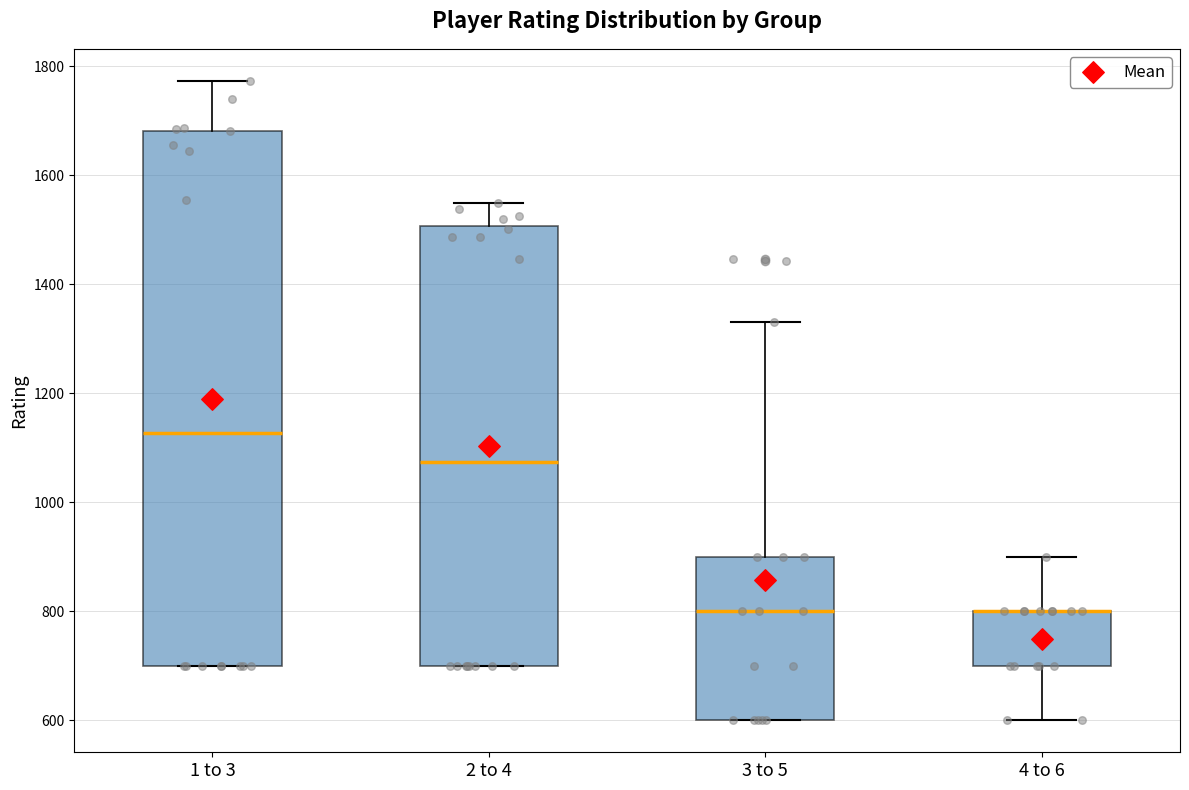

Reading left to right, transcribe this box plot: for each box, give where its median line is, the range the box spans, and where its two whiskers end, as read against the y-axis. The values are not printed on the chart, so give them approximately, as read against the axis.

1 to 3: median 1120, box 700 to 1680, whiskers 700 to 1780
2 to 4: median 1080, box 700 to 1500, whiskers 700 to 1540
3 to 5: median 800, box 600 to 900, whiskers 600 to 1340
4 to 6: median 800 (drawn on the box's upper edge), box 700 to 800, whiskers 600 to 900